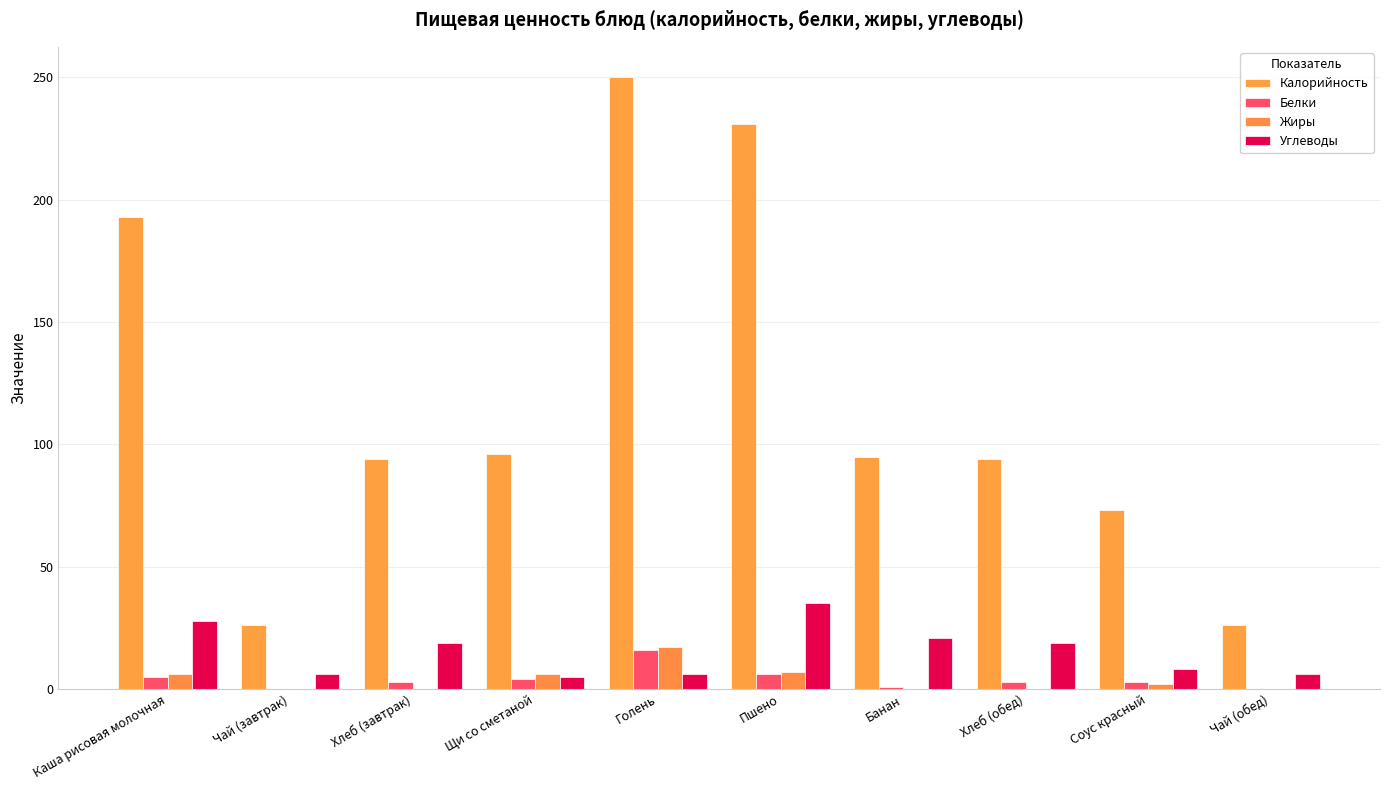

At which label does Углеводы reach its minimum?

Щи со сметаной